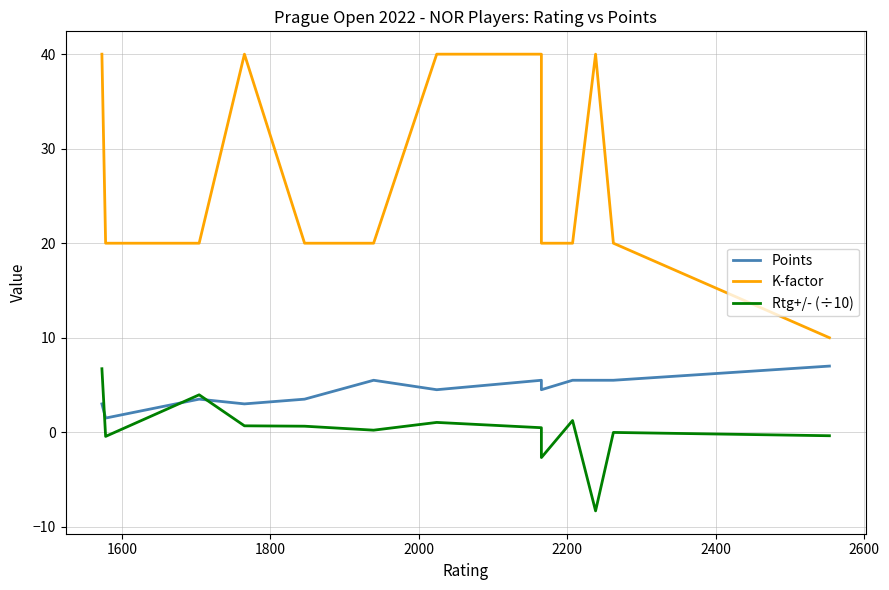

True or false: Rtg+/- (÷10) has a value of -0.0 at 1600.

False